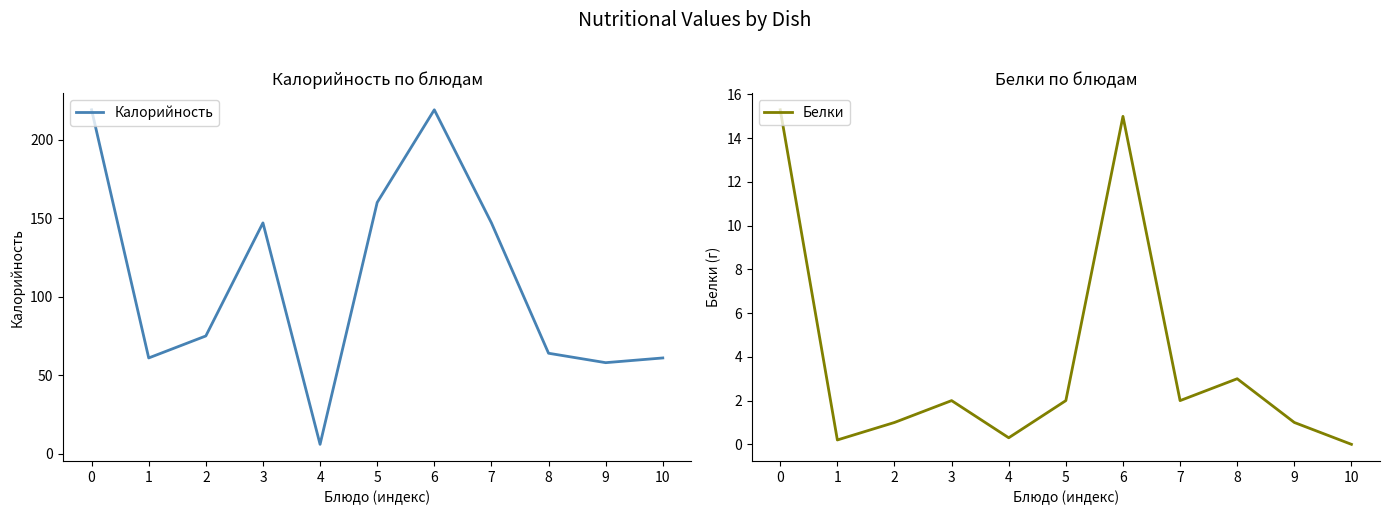

What is the difference between the Белки values at 0 and 6?

0.3